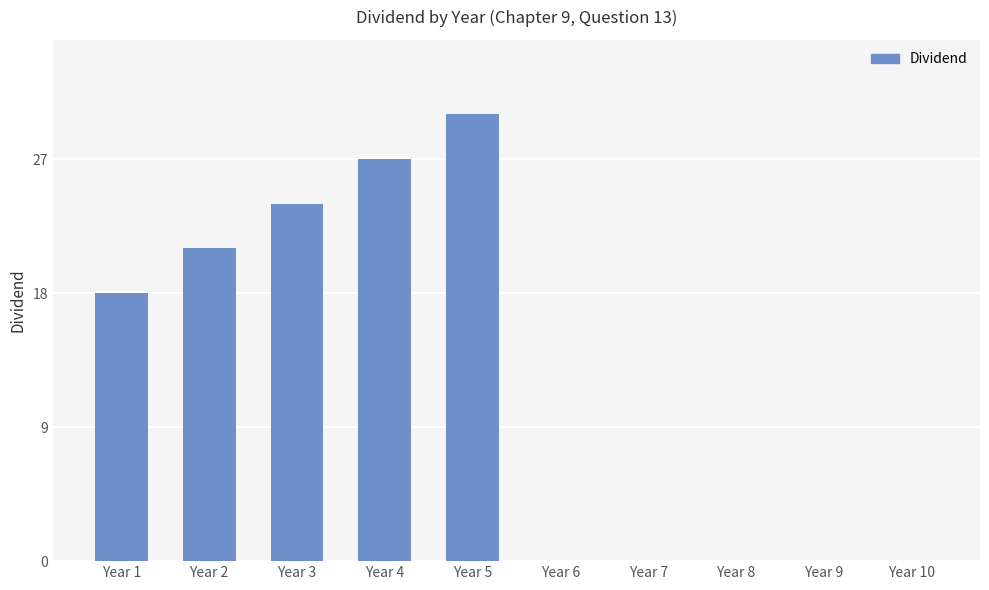

What is the sum of the values at Year 1 and Year 5?

48